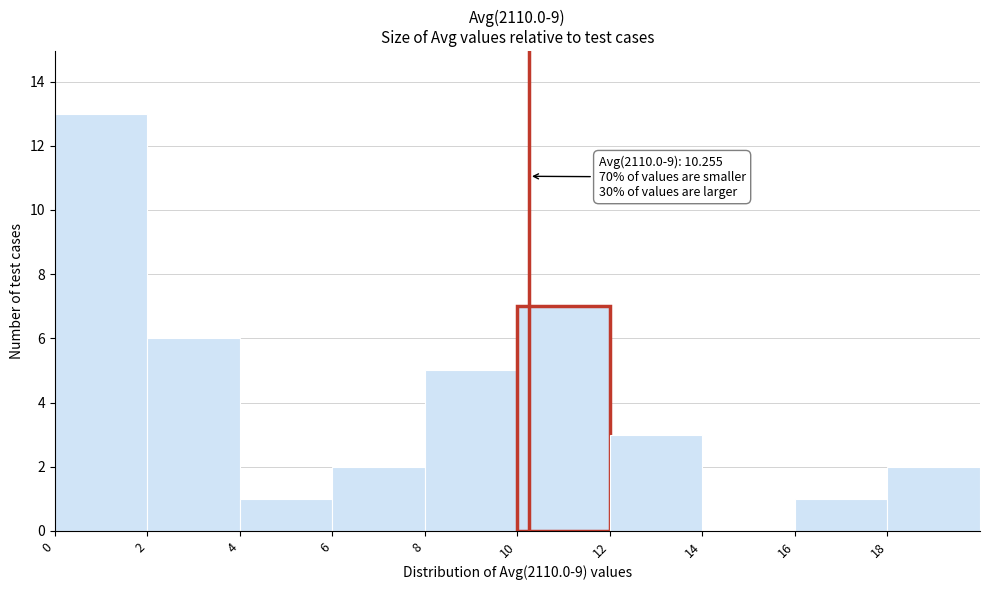

Which range on the x-axis has the tallest bar?

0 to 2